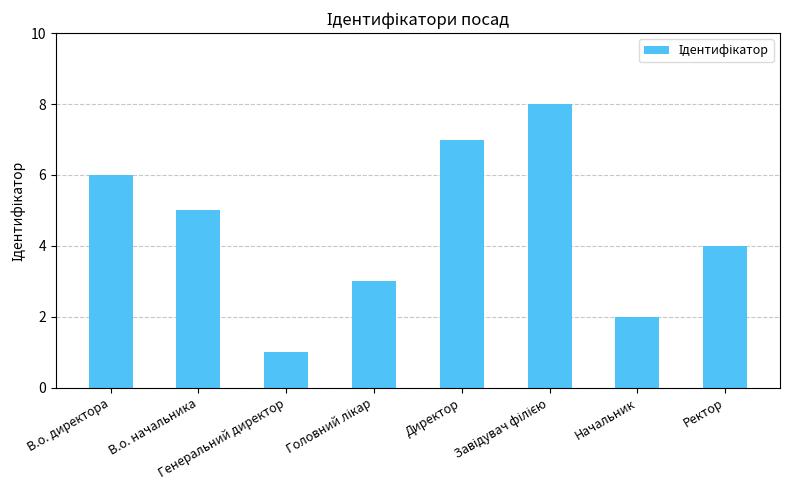

What is the difference between the values at Генеральний директор and Ректор?

3